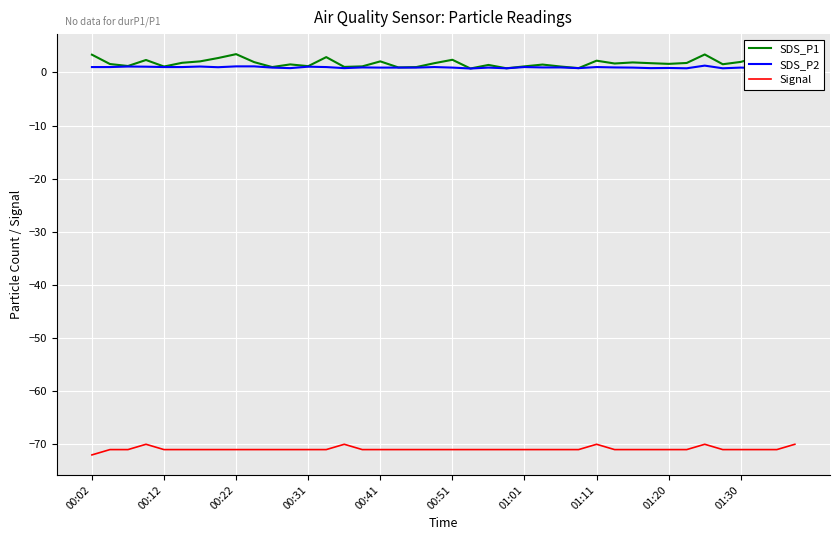

True or false: SDS_P2 and Signal intersect in this chart.

False